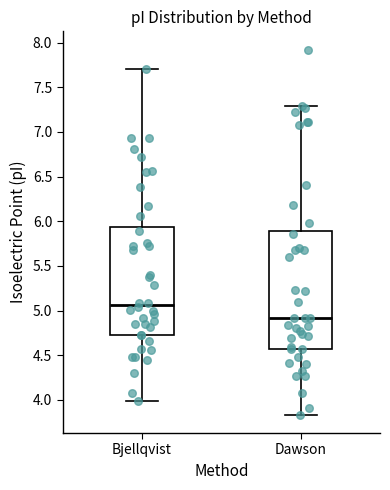

Reading left to right, transcribe this box plot: for each box, give where its median line is, the range the box spans, and where its two whiskers end, as read against the y-axis. The values are not printed on the chart, so give them approximately, as read against the axis.

Bjellqvist: median 5.05, box 4.70 to 5.95, whiskers 4.00 to 7.70
Dawson: median 4.90, box 4.55 to 5.90, whiskers 3.85 to 7.30